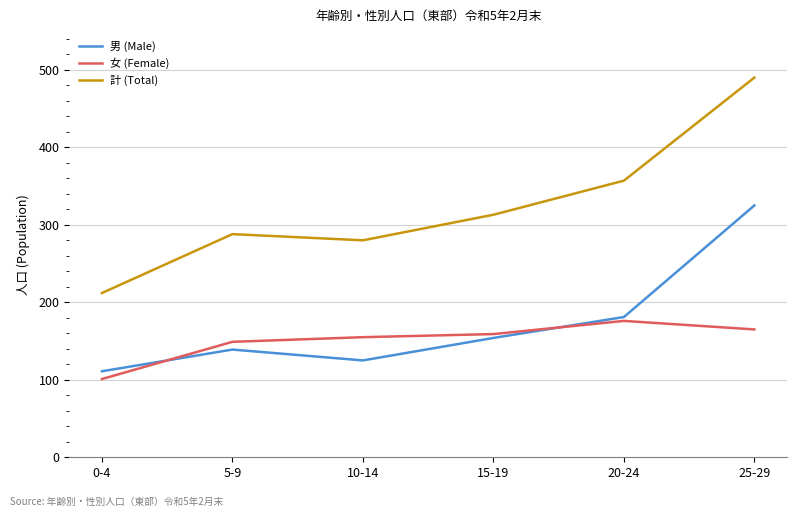

Reading left to right, list all the values displayed in this chart.

男 (Male): 111	139	125	154	181	325
女 (Female): 101	149	155	159	176	165
計 (Total): 212	288	280	313	357	490